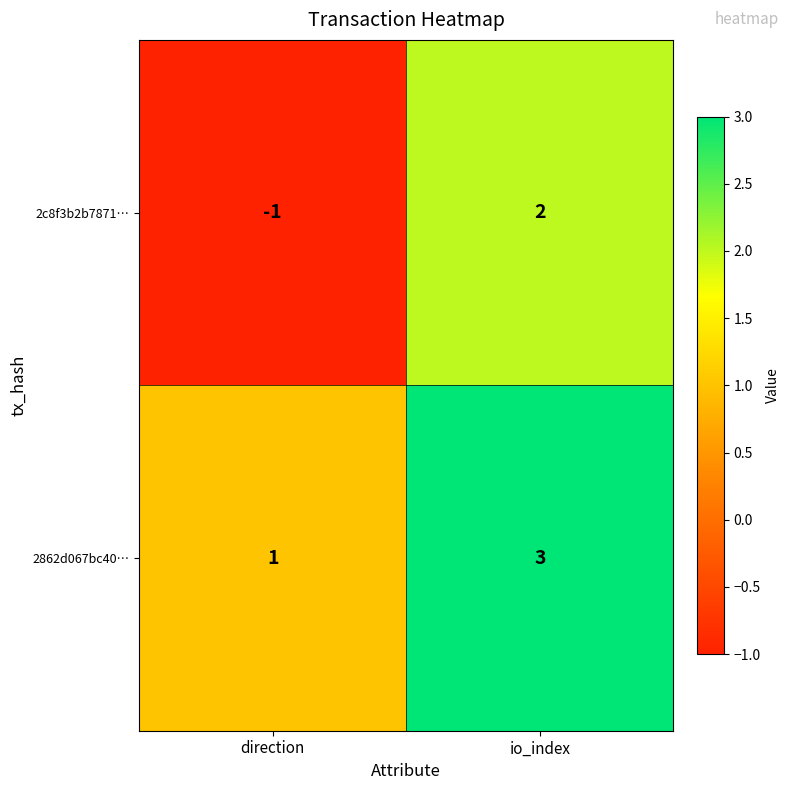

Which series has the largest range (max minus min)?

2c8f3b2b7871…